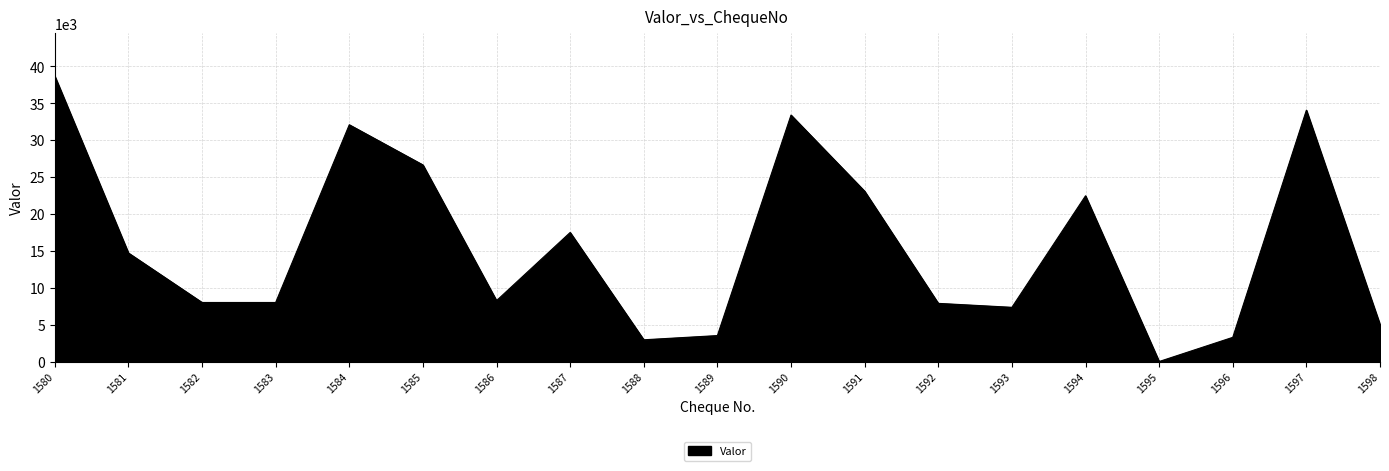

What is the difference between the values at 1581 and 1593?

7361.8